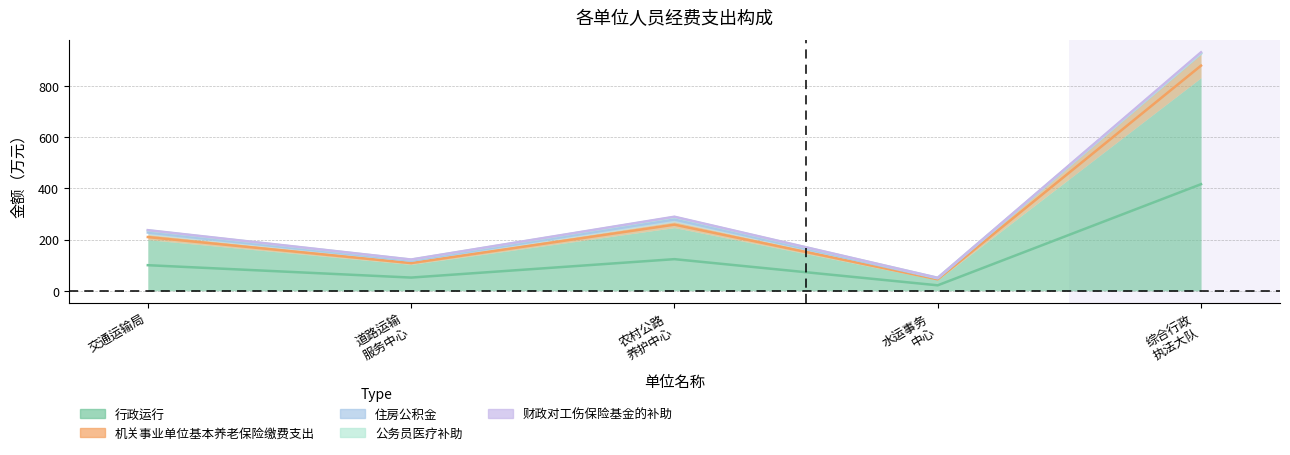

What is the value of the 行政运行 point at the 3rd from the left?

123.3